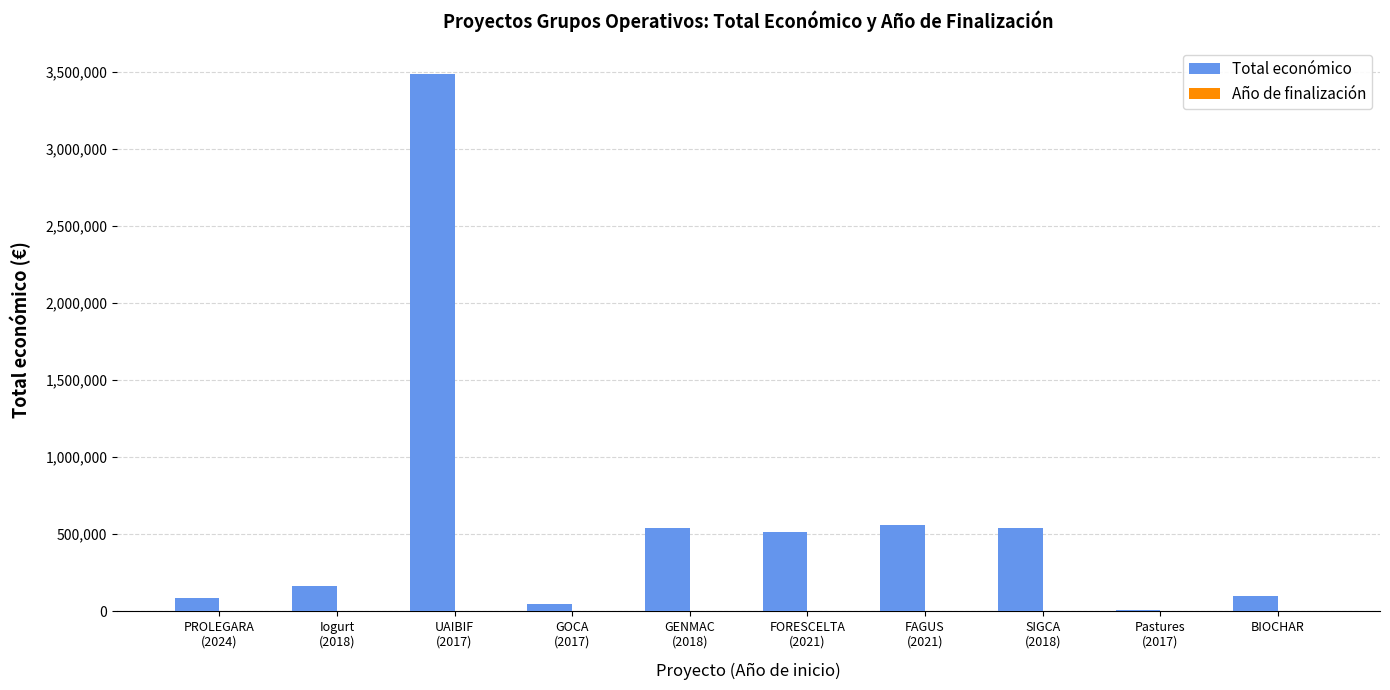

Which series has the largest total across all categories?

Total económico